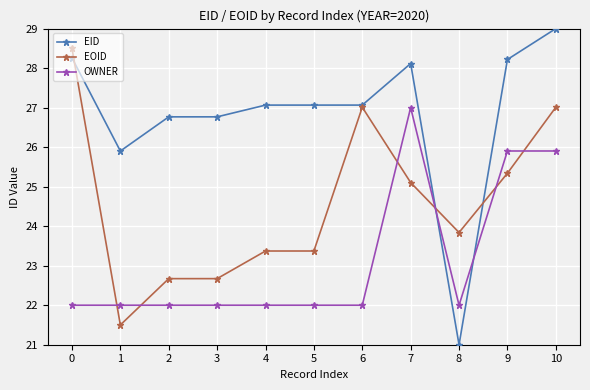

What is the value of the EID point at the 2nd from the left?

25.9